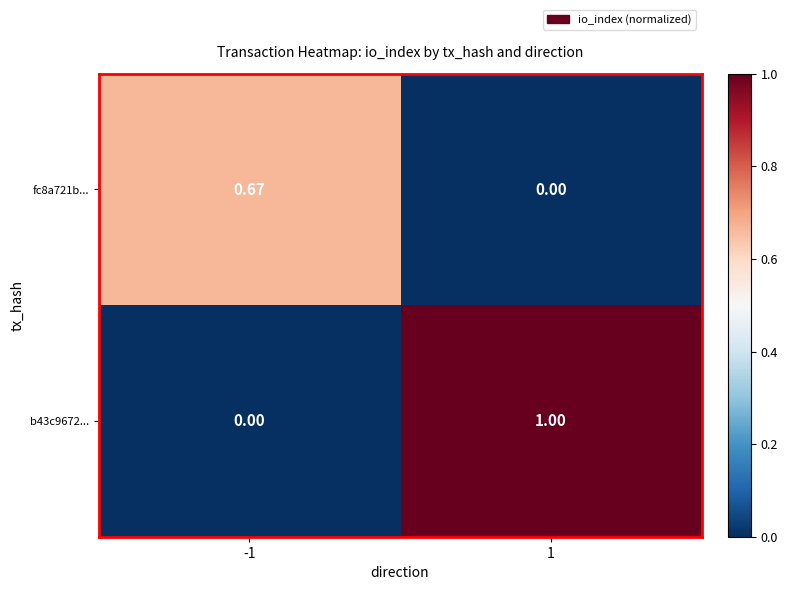

Reading right to left, what are all the values shown in this chart?

fc8a721b...: 1=0.0	-1=0.7
b43c9672...: 1=1.0	-1=0.0